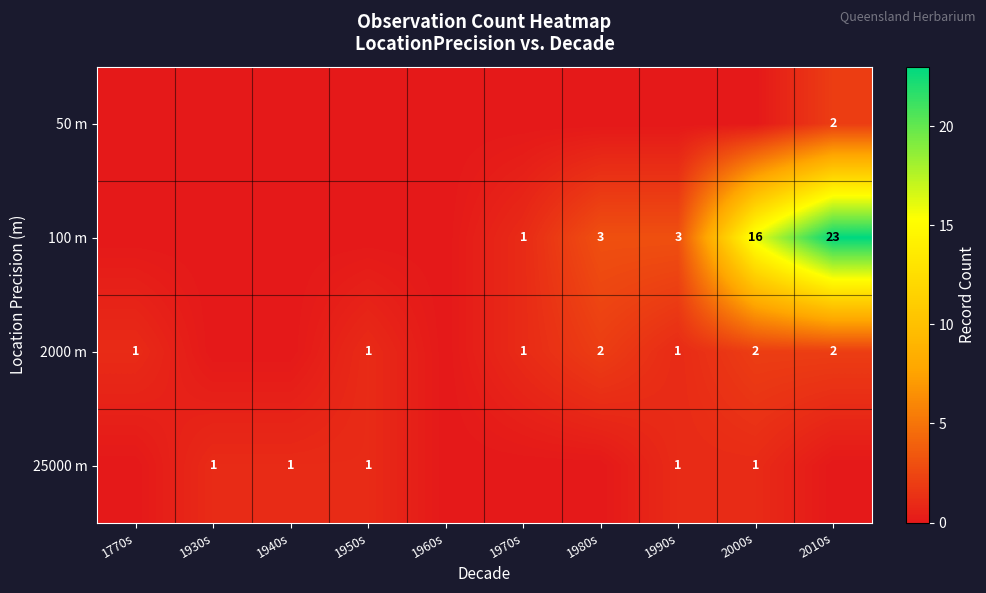

Is it true that 100 m equals 5 at 2000s?

False